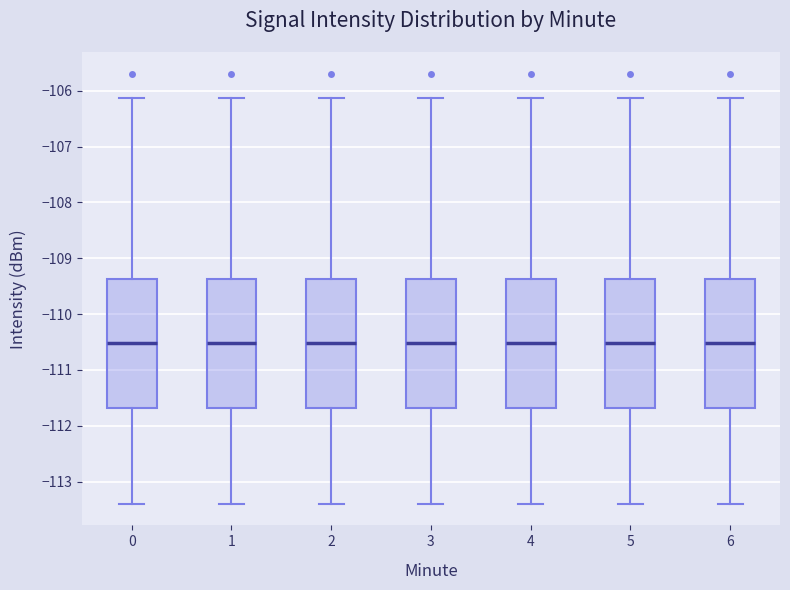

Reading left to right, read every box against the y-axis: the position of its median line, the range the box covers, and the ends of its whiskers. The values are not printed on the chart, so give them approximately, as read against the axis.

0: median -110.5, box -111.7 to -109.4, whiskers -113.4 to -106.1
1: median -110.5, box -111.7 to -109.4, whiskers -113.4 to -106.1
2: median -110.5, box -111.7 to -109.4, whiskers -113.4 to -106.1
3: median -110.5, box -111.7 to -109.4, whiskers -113.4 to -106.1
4: median -110.5, box -111.7 to -109.4, whiskers -113.4 to -106.1
5: median -110.5, box -111.7 to -109.4, whiskers -113.4 to -106.1
6: median -110.5, box -111.7 to -109.4, whiskers -113.4 to -106.1